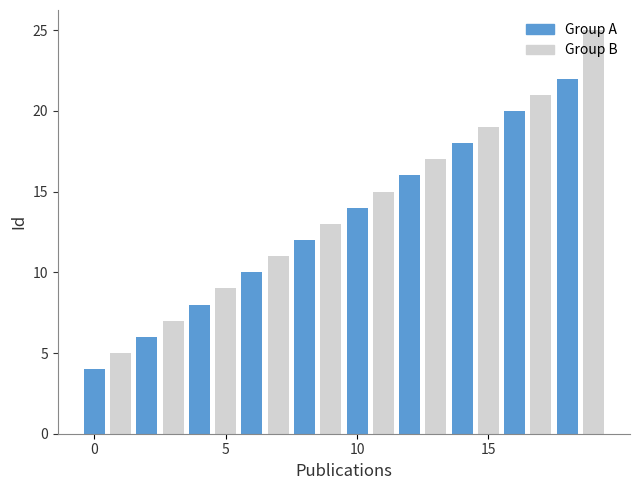

The chart shows a value of 9 at Tech Gossip. True or false?

False